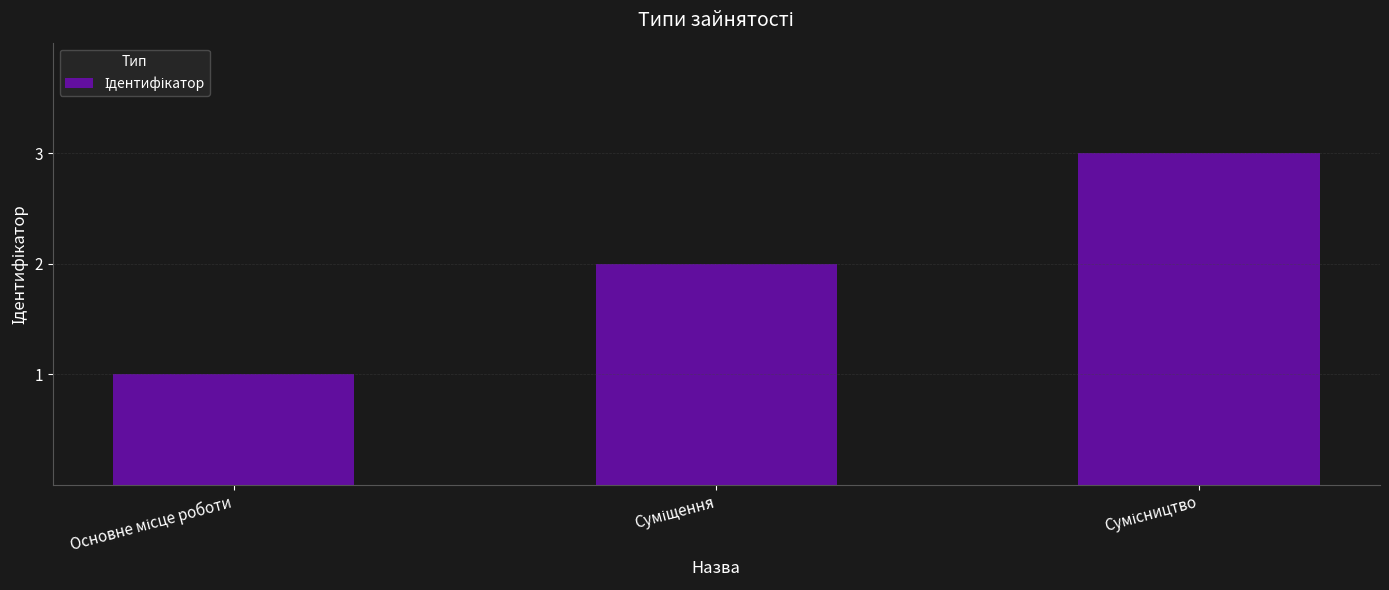

What is the greatest value displayed?

3